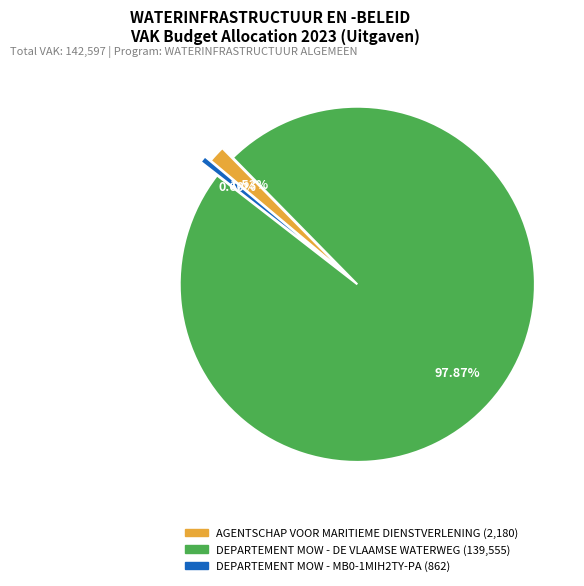

Does any single category account for the majority?

Yes